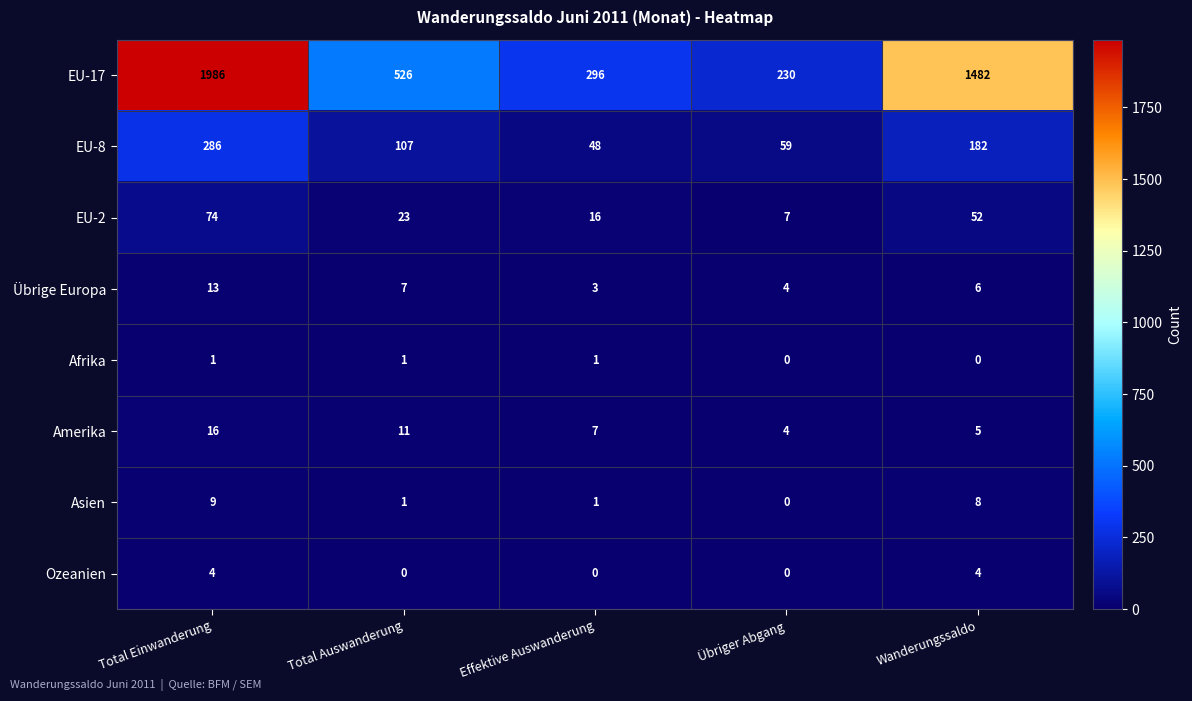

What value does the Amerika series have at Effektive Auswanderung, to the nearest 5?

5